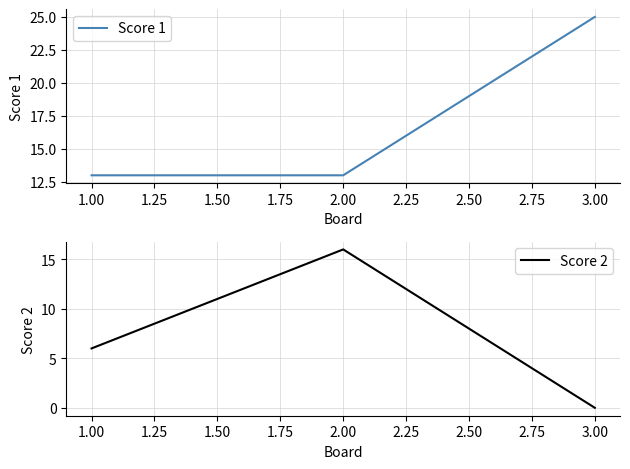

What is the difference between the second highest and minimum values in the Score 2 series?

6